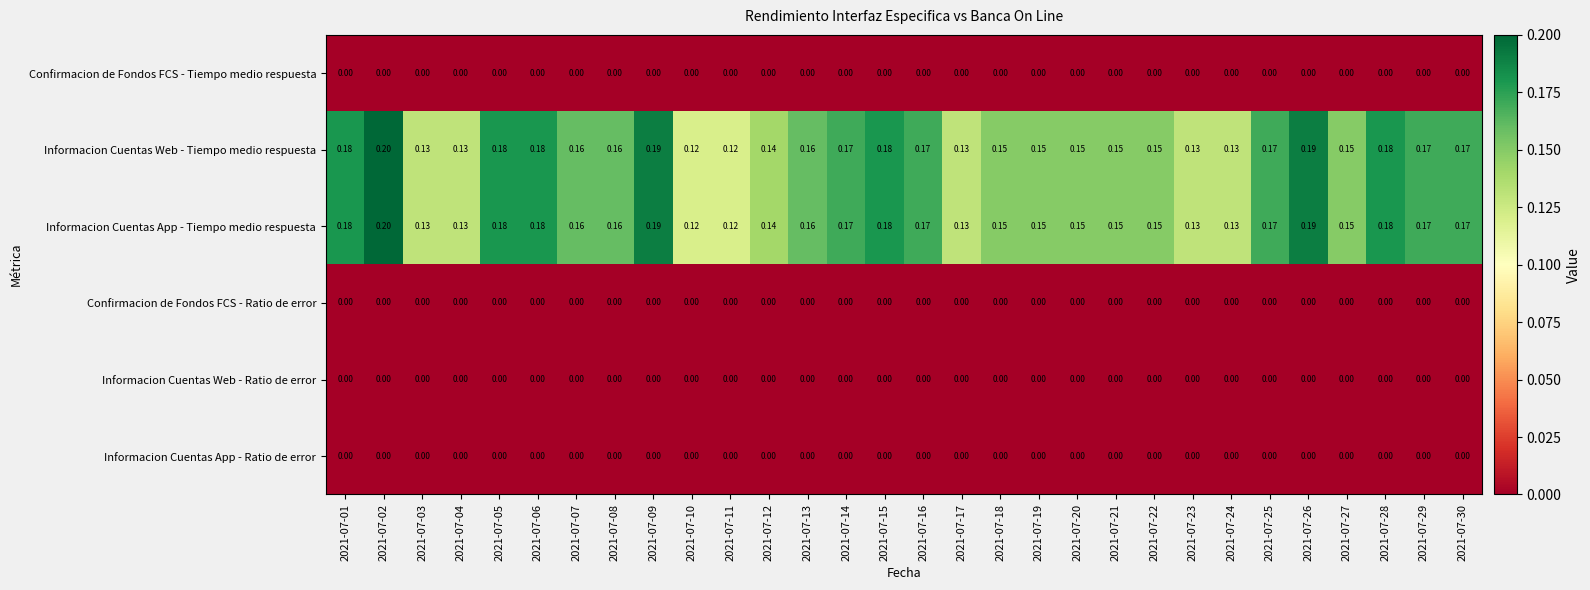

Is the value of Informacion Cuentas App - Tiempo medio respuesta at 2021-07-30 greater than the value of Confirmacion de Fondos FCS - Ratio de error at 2021-07-04?

Yes